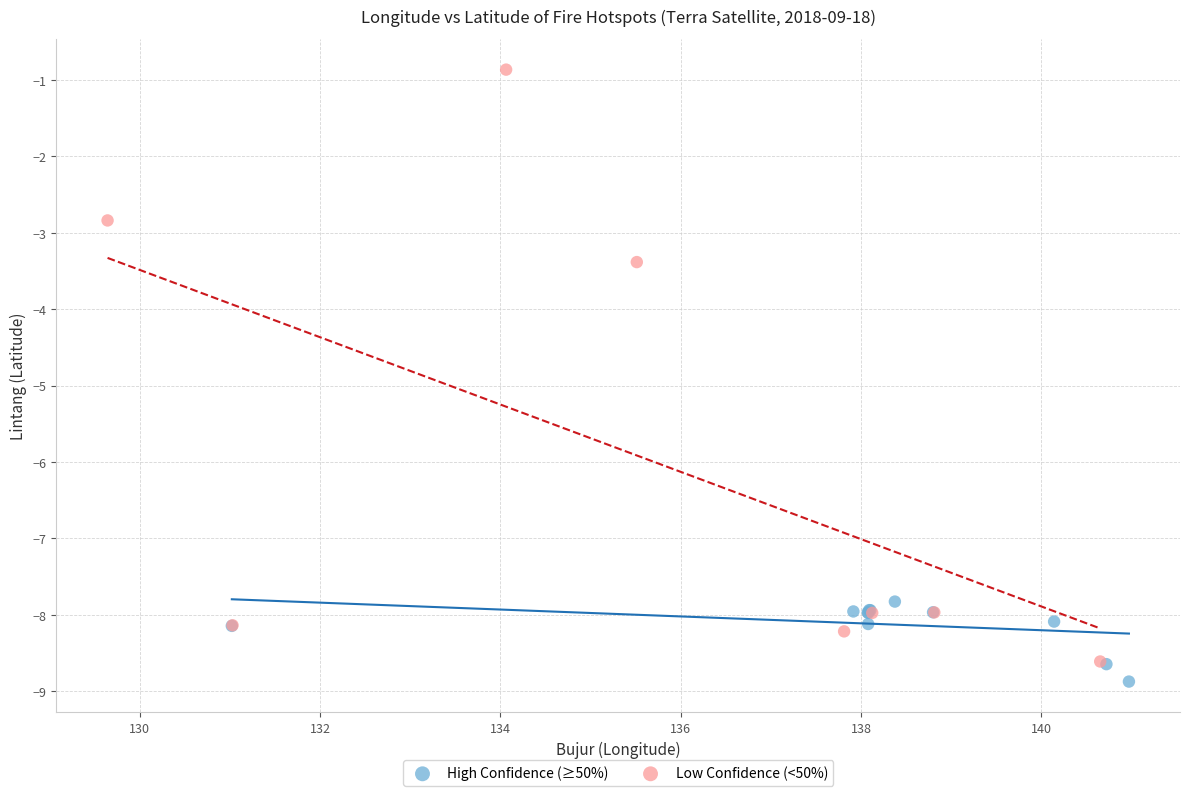

Which series reaches the maximum Y coordinate?

Low Confidence (<50%)